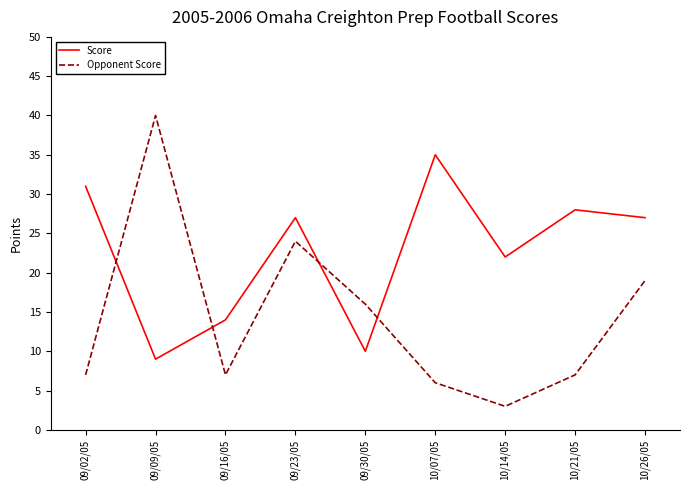

Between 09/02/05 and 10/26/05, which series saw the biggest shift?

Opponent Score